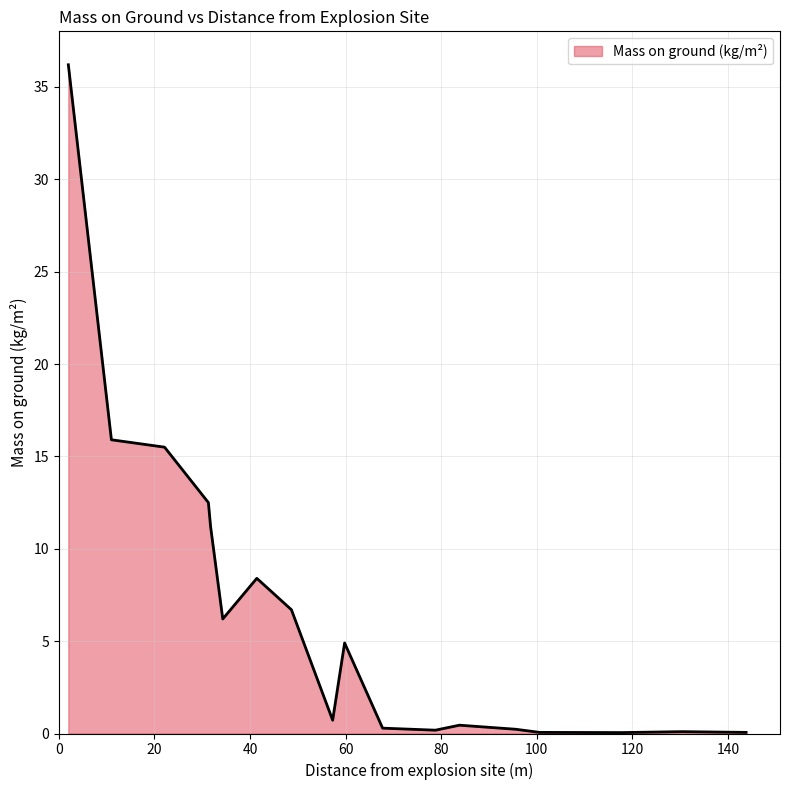

What is the maximum value shown in the chart?

36.2